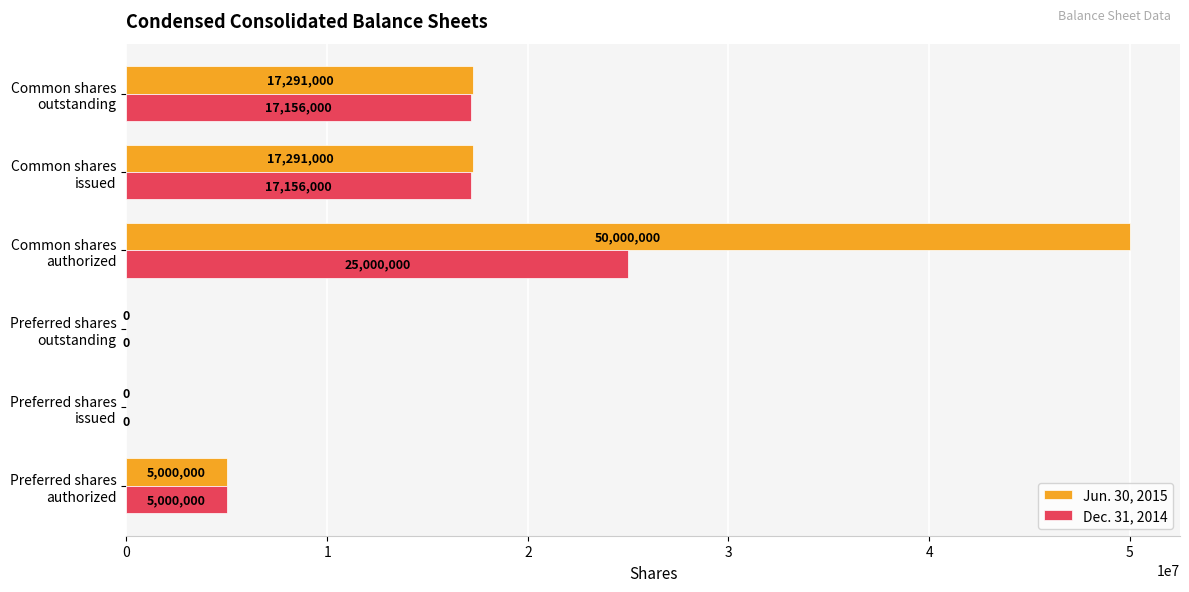

Which series has the largest total across all categories?

Jun. 30, 2015